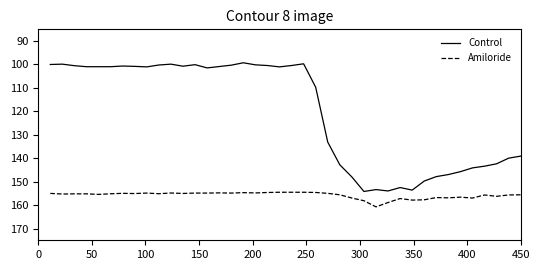

Is this an area chart (filled region under the line)?

No